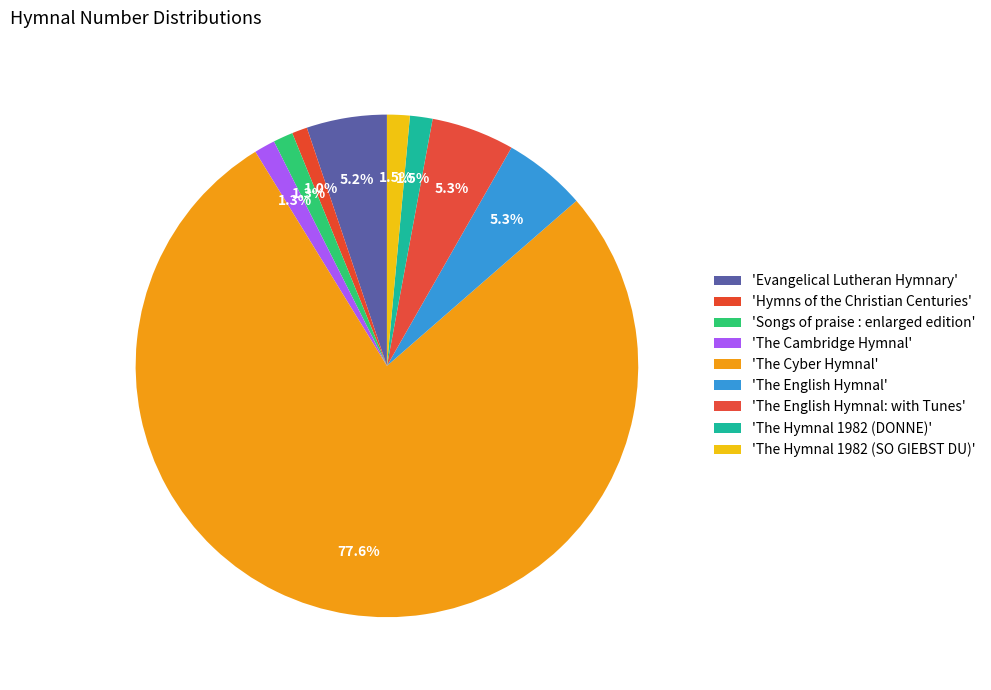

Count the number of slices in the pie.

9